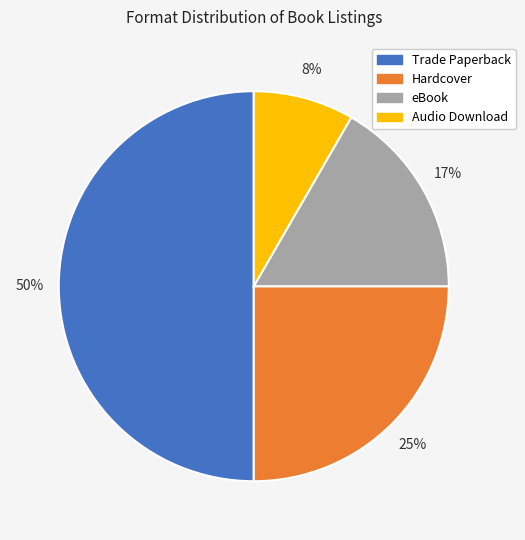

Rank the categories by value from lowest to highest.

Audio Download, eBook, Hardcover, Trade Paperback